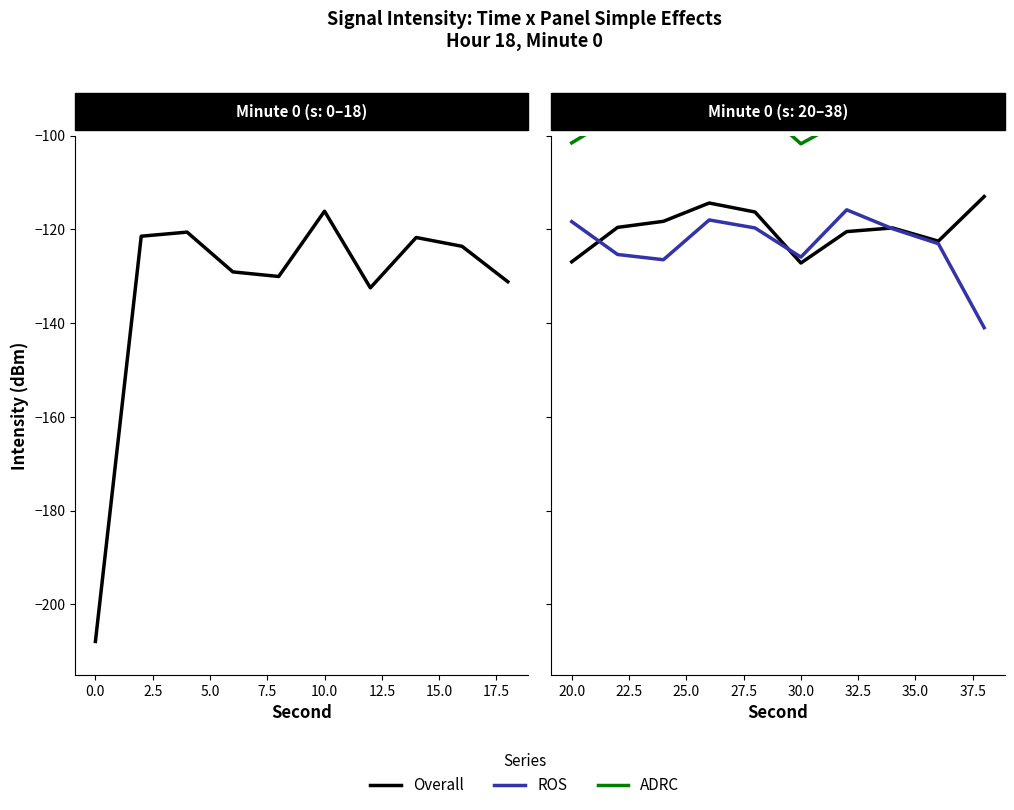

What is the highest value of the ROS series?

-115.8